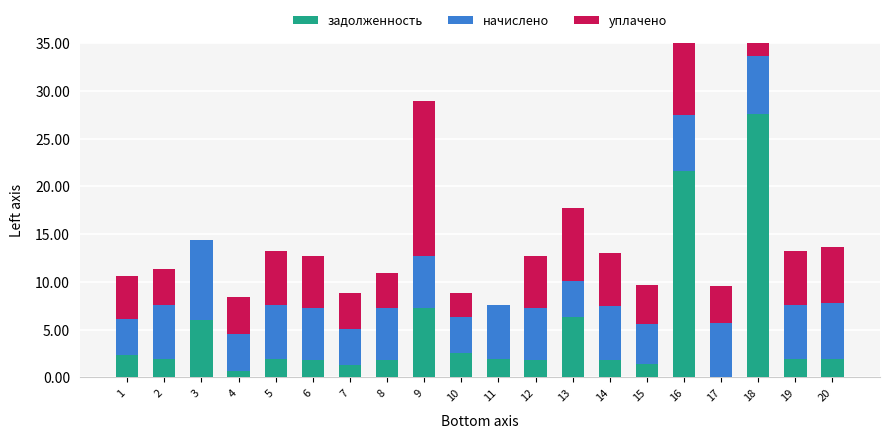

How many positive values does the уплачено series have?

18